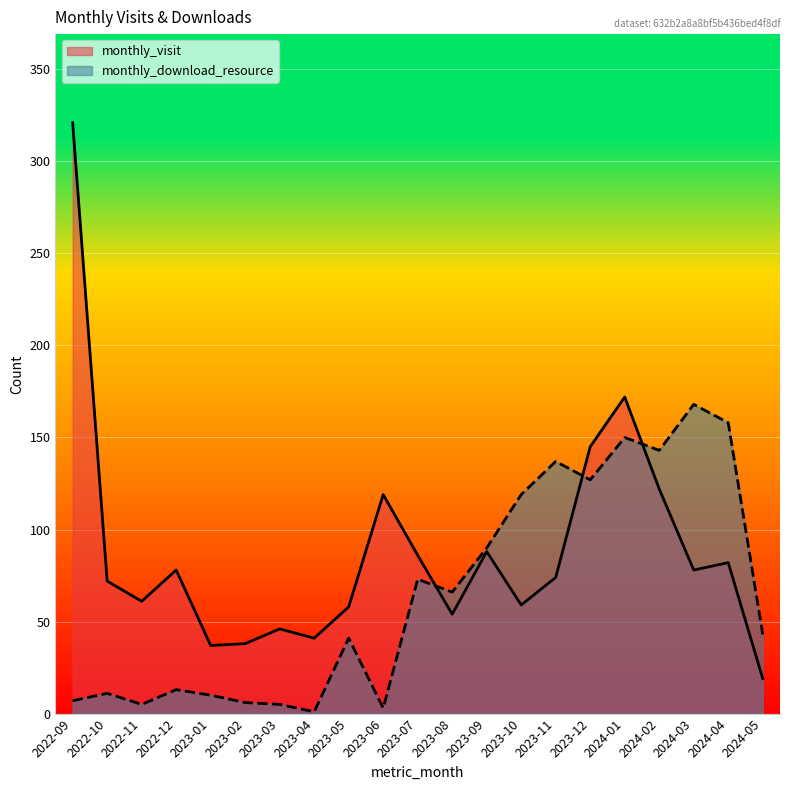

What position from the left is 2023-08?

12